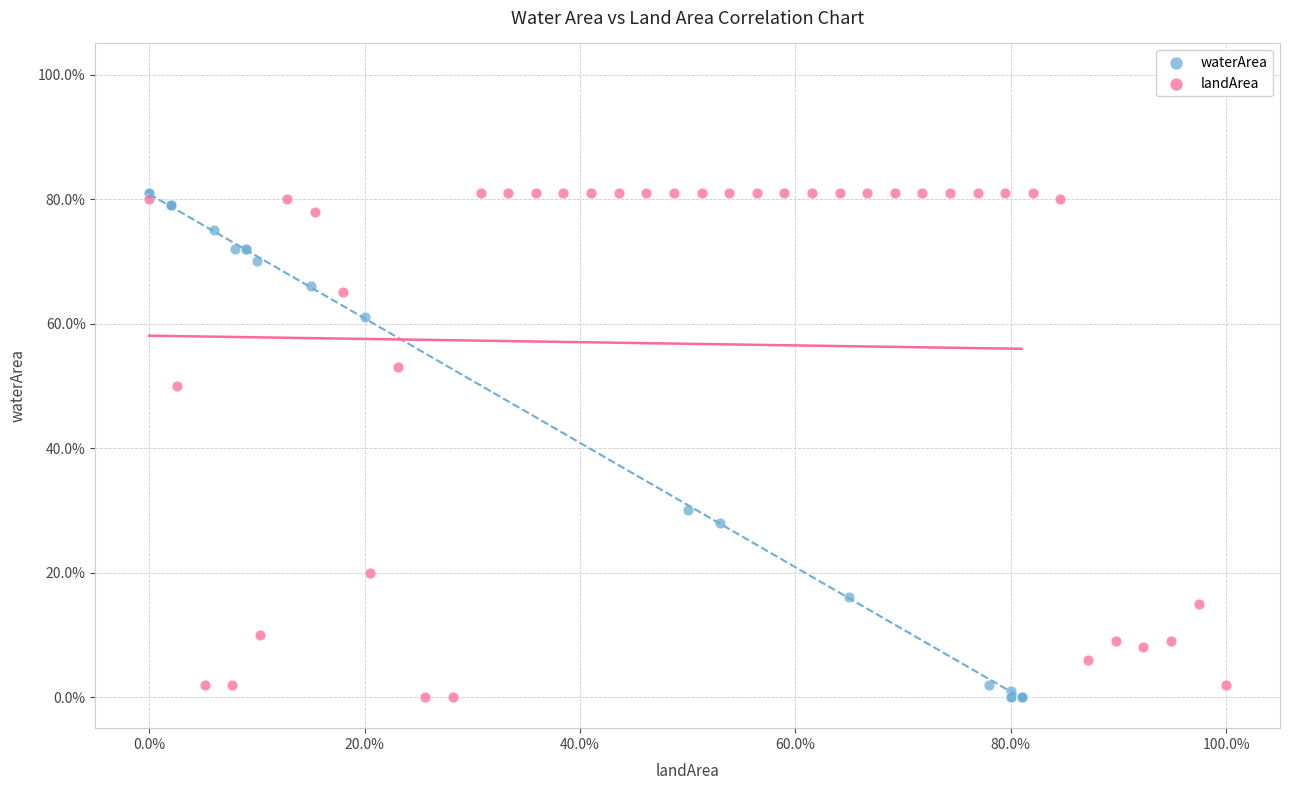

What are all the series names shown in the legend?

waterArea, landArea